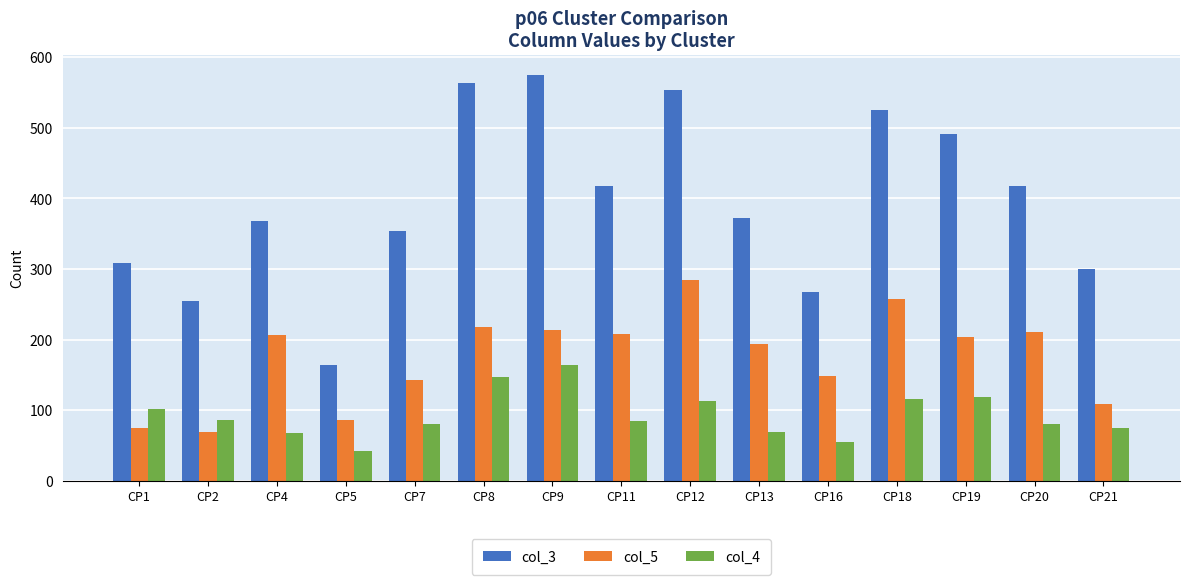

What is the difference between the second highest and minimum values in the col_5 series?

188